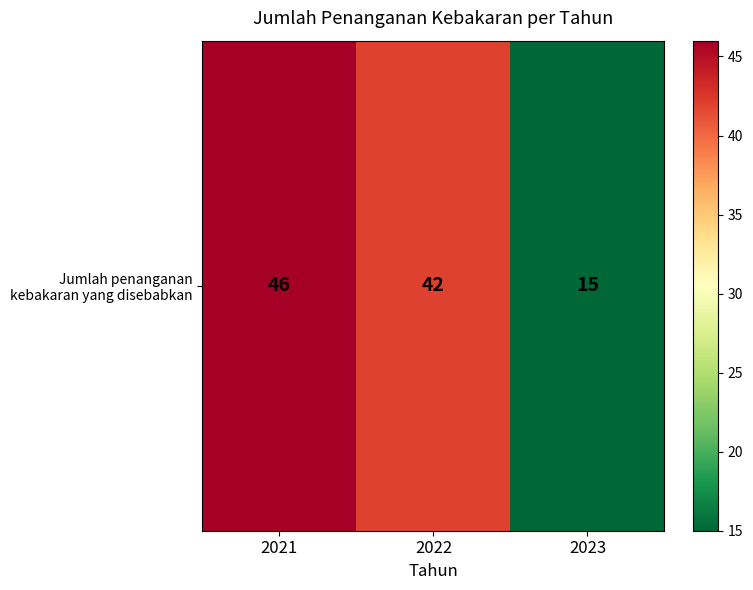

Rank the categories by value from lowest to highest.

2023, 2022, 2021